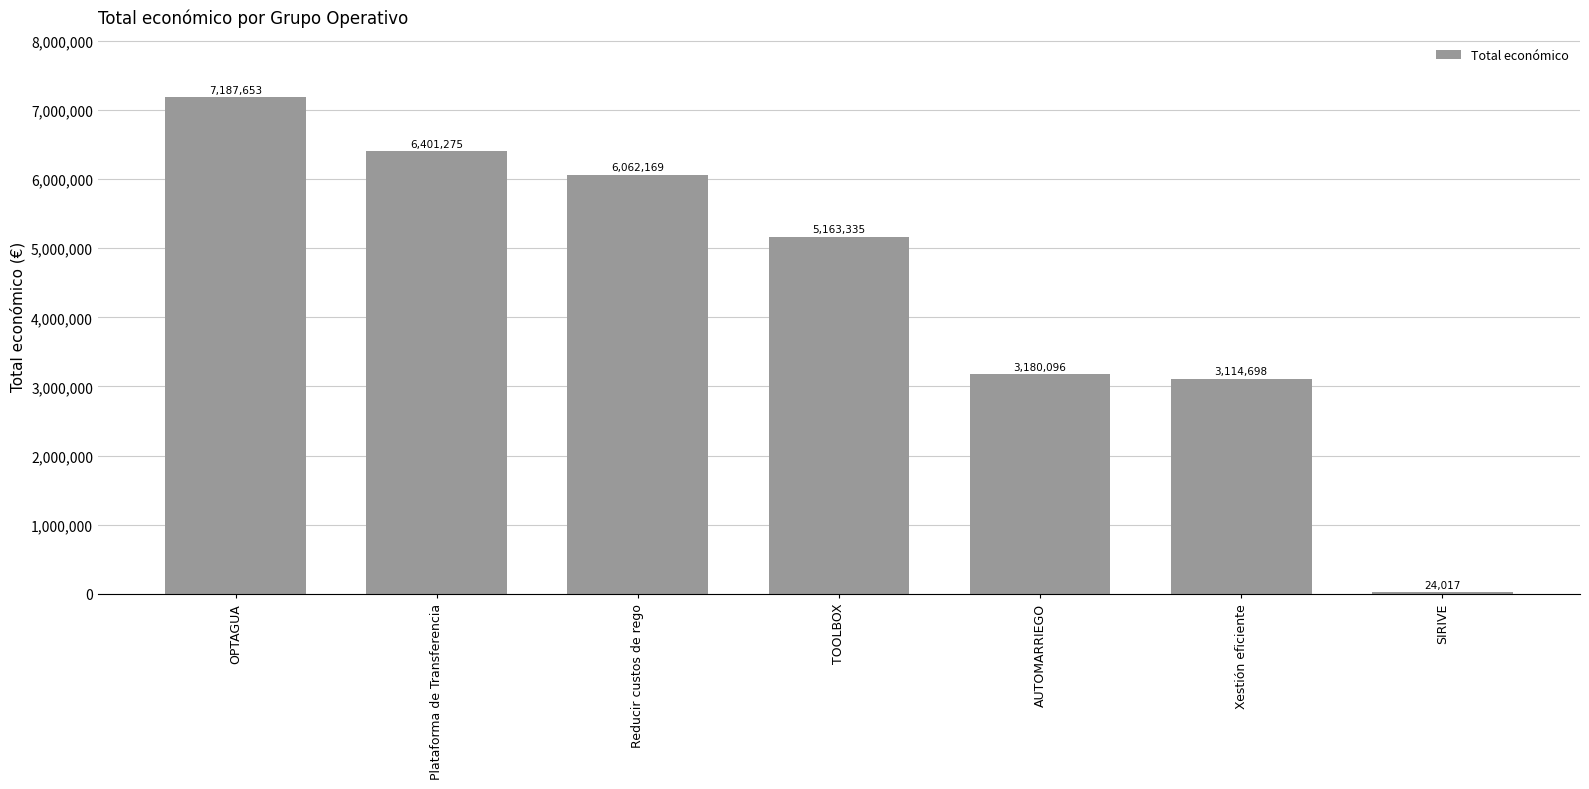

Which has a higher value, Plataforma de Transferencia or OPTAGUA?

OPTAGUA